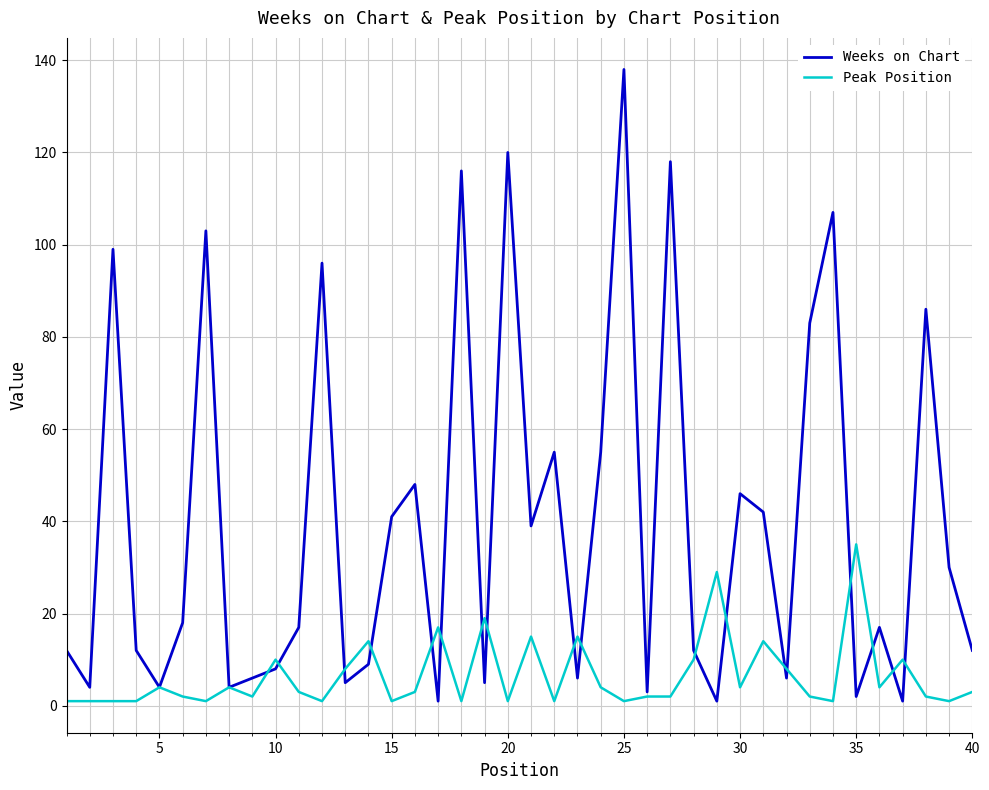

Rank the series by their average value, from highest to lowest.

Weeks on Chart, Peak Position